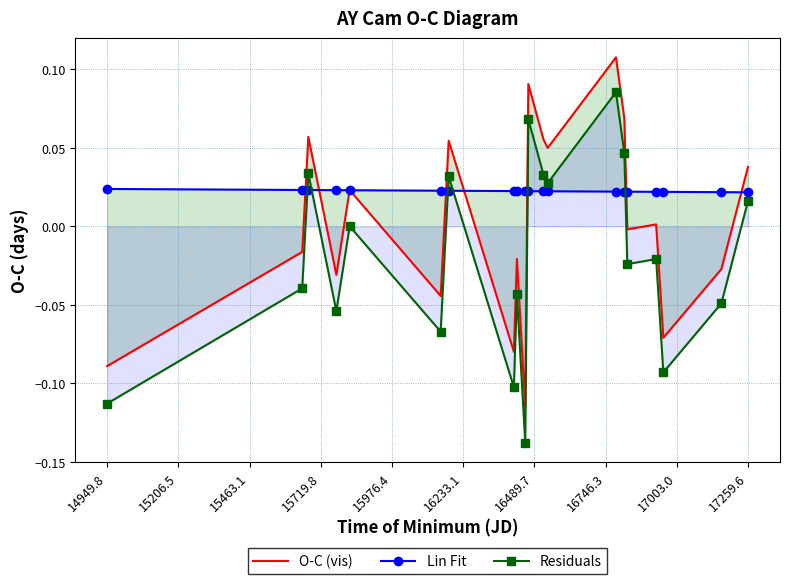

True or false: O-C (vis) and Residuals intersect in this chart.

False